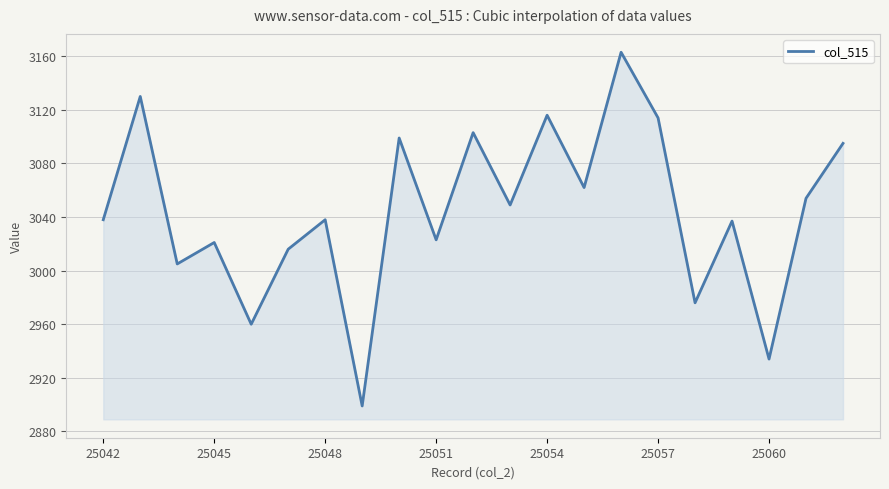

What is the maximum value shown in the chart?

3163